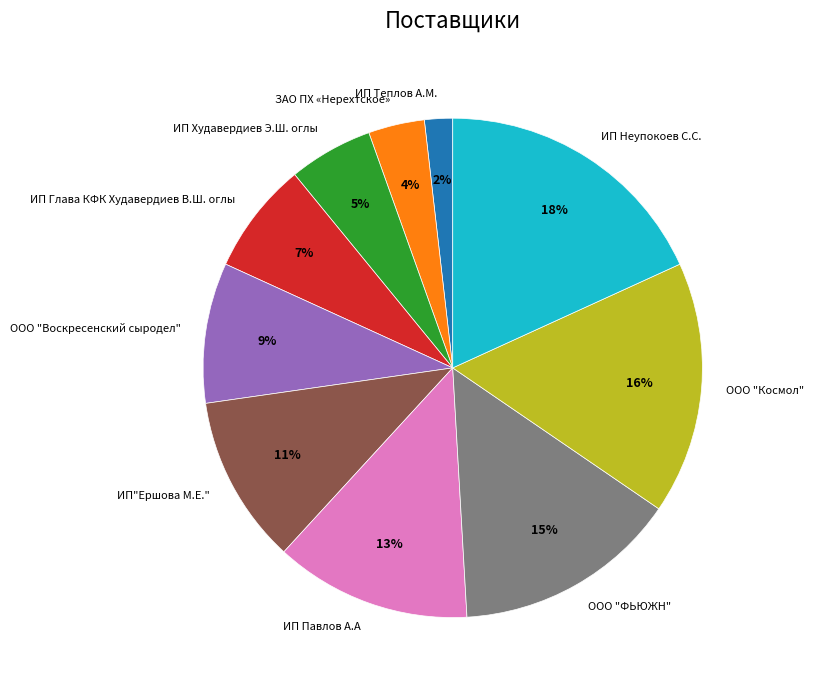

Rank the categories by value from highest to lowest.

ИП Неупокоев С.С., ООО "Космол", ООО "ФЬЮЖН", ИП Павлов А.А, ИП"Ершова М.Е.", ООО "Воскресенский сыродел", ИП Глава КФК Худавердиев В.Ш. оглы, ИП Худавердиев Э.Ш. оглы, ЗАО ПХ «Нерехтское», ИП Теплов А.М.